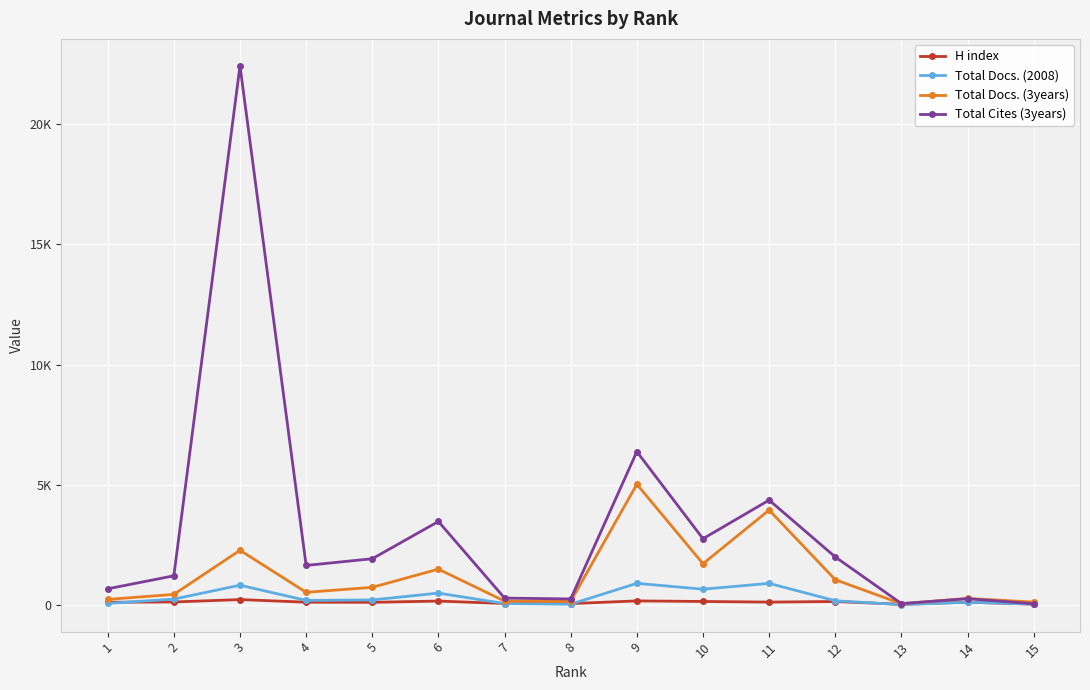

Does the chart have visible grid lines?

Yes